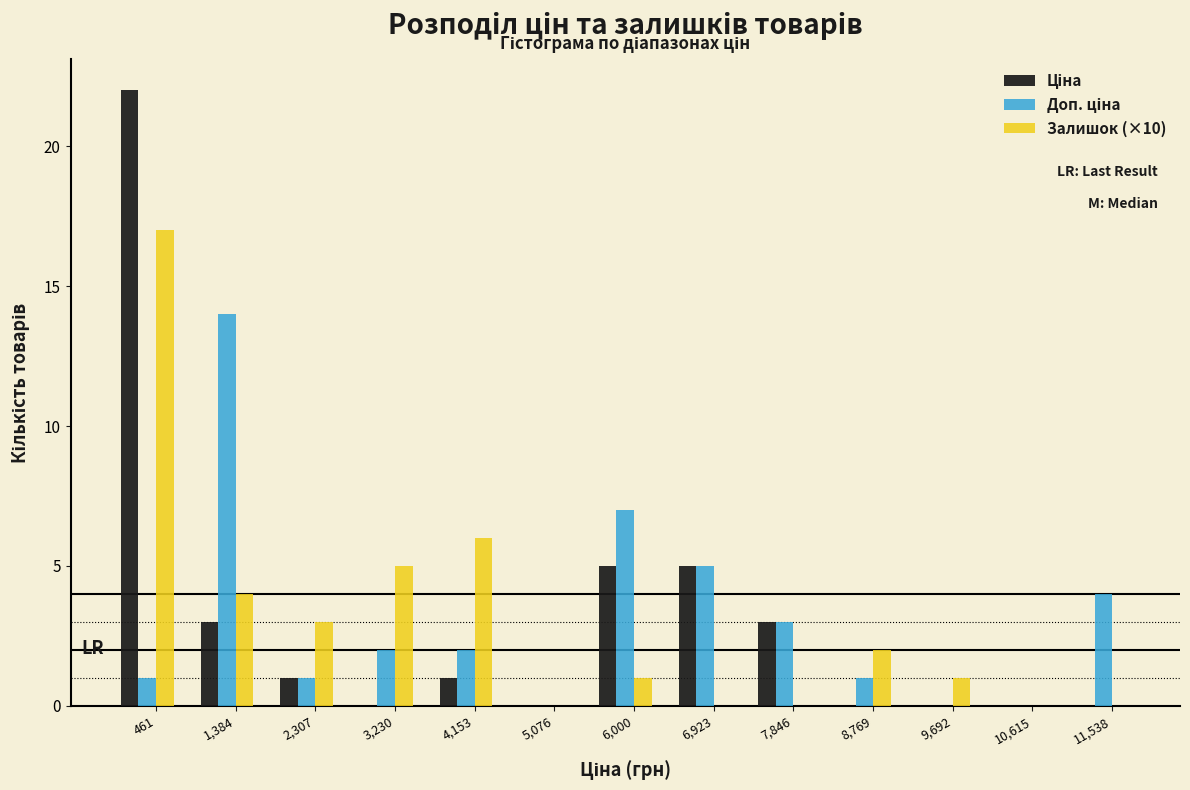

Where is Залишок (×10) nearest to the value 8?

4,153